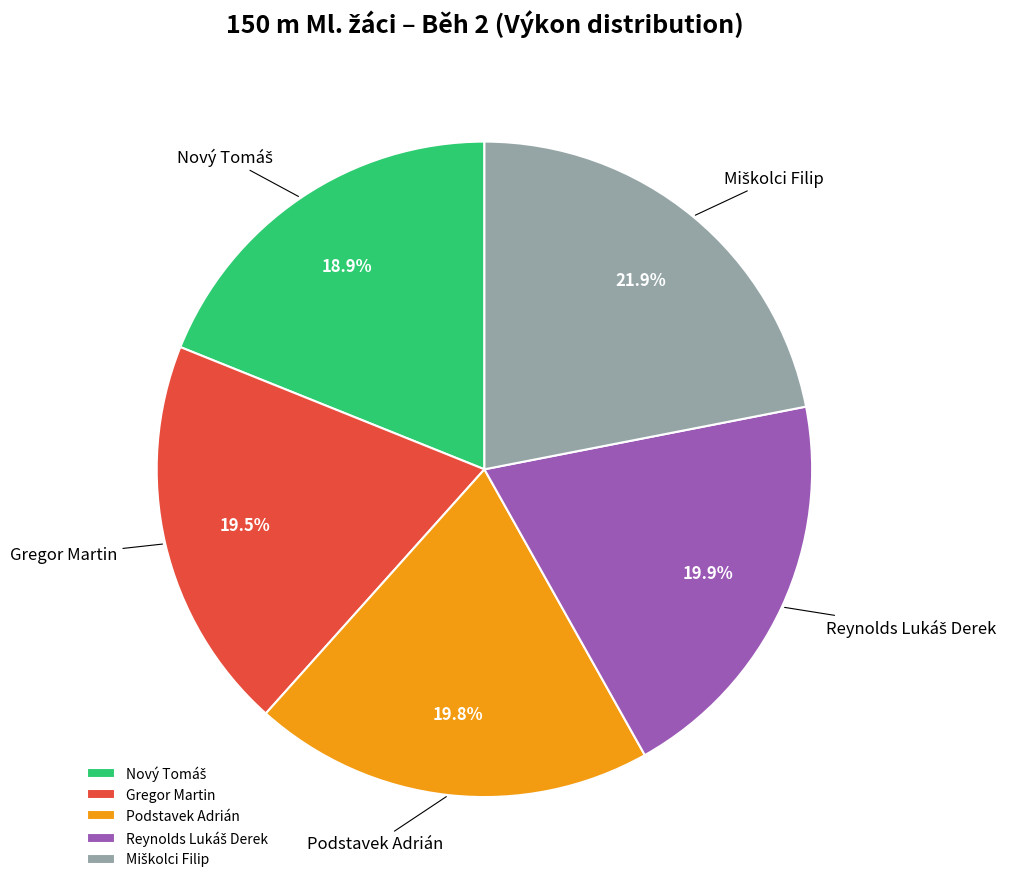

What percentage is NOT represented by Gregor Martin?

80.5%